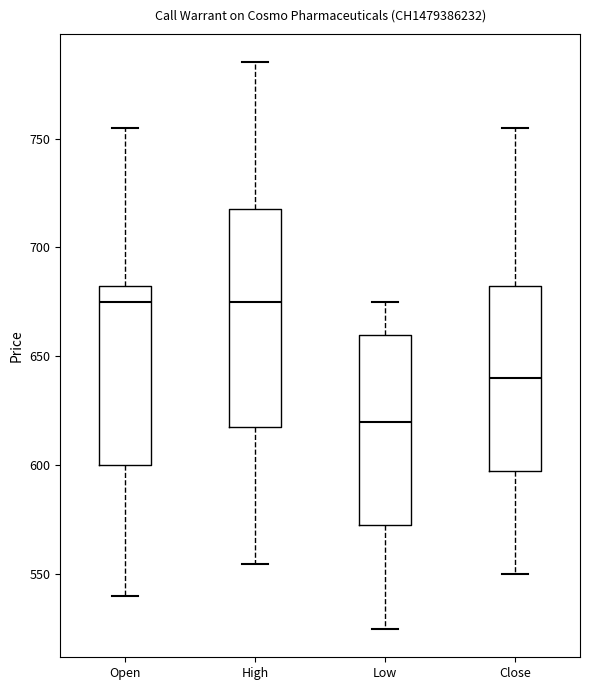

Where is the lower edge of the box for Close on the y-axis? The values are not printed on the chart, so give them approximately, as read against the axis.

600